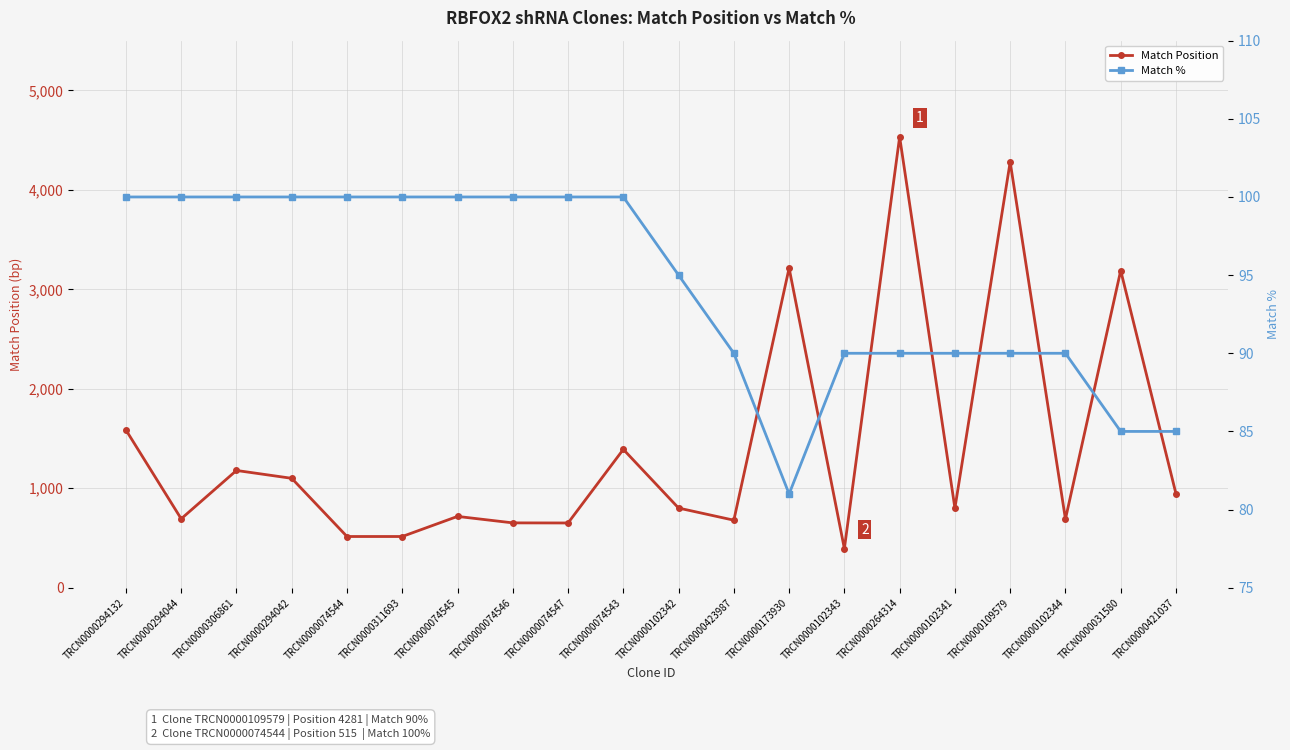

Count the number of categories in the chart.

20